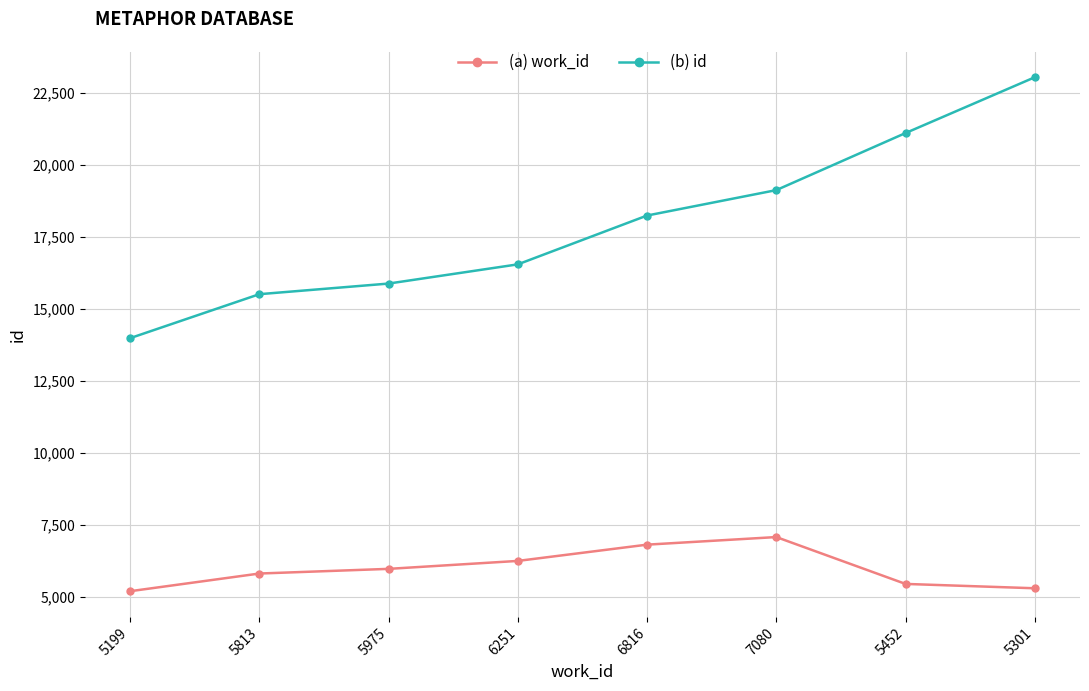

What is the maximum value for (b) id?

23051